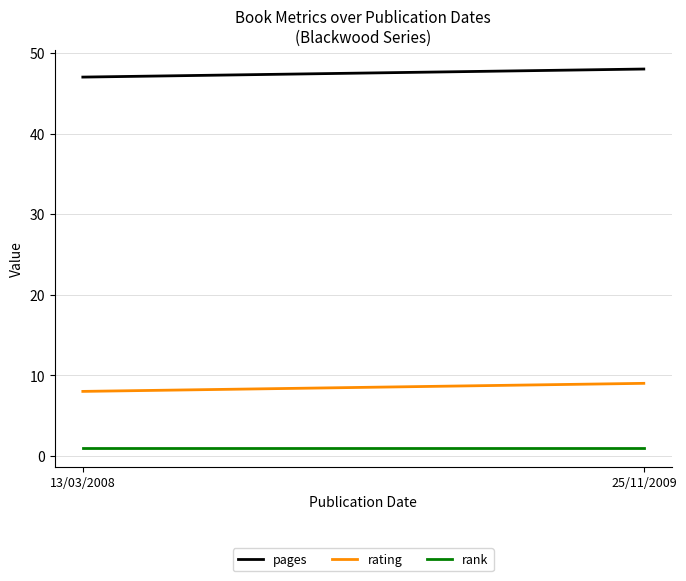

Is it true that rating equals 14 at 13/03/2008?

False